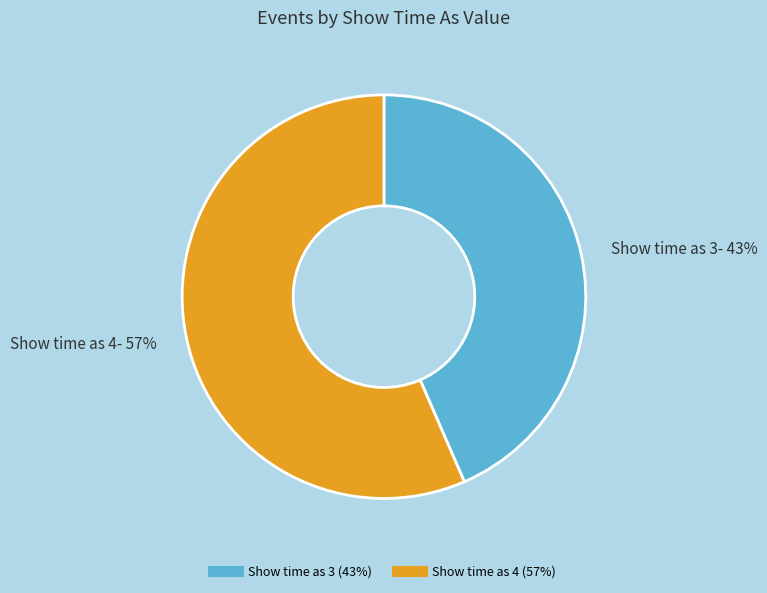

Rank the categories by value from highest to lowest.

Show time as 4, Show time as 3